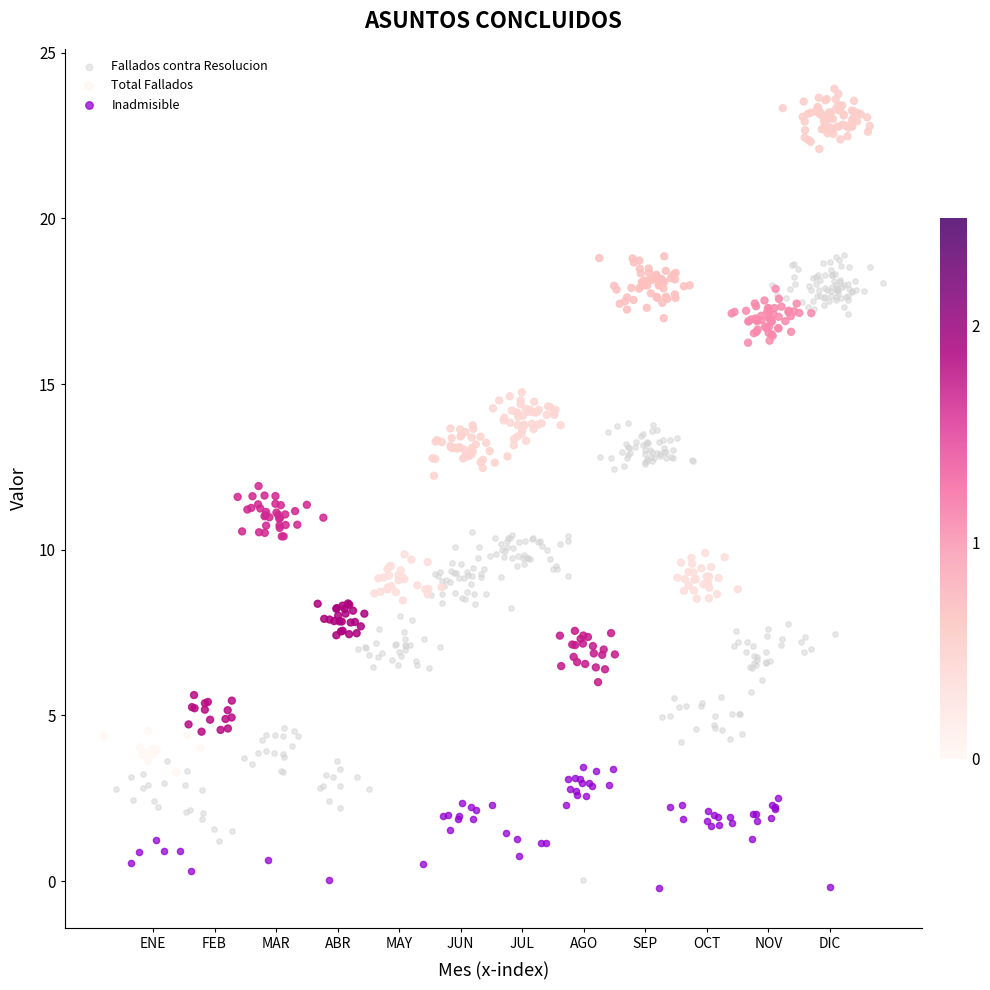

What are all the series names shown in the legend?

Fallados contra Resolucion, Total Fallados, Inadmisible